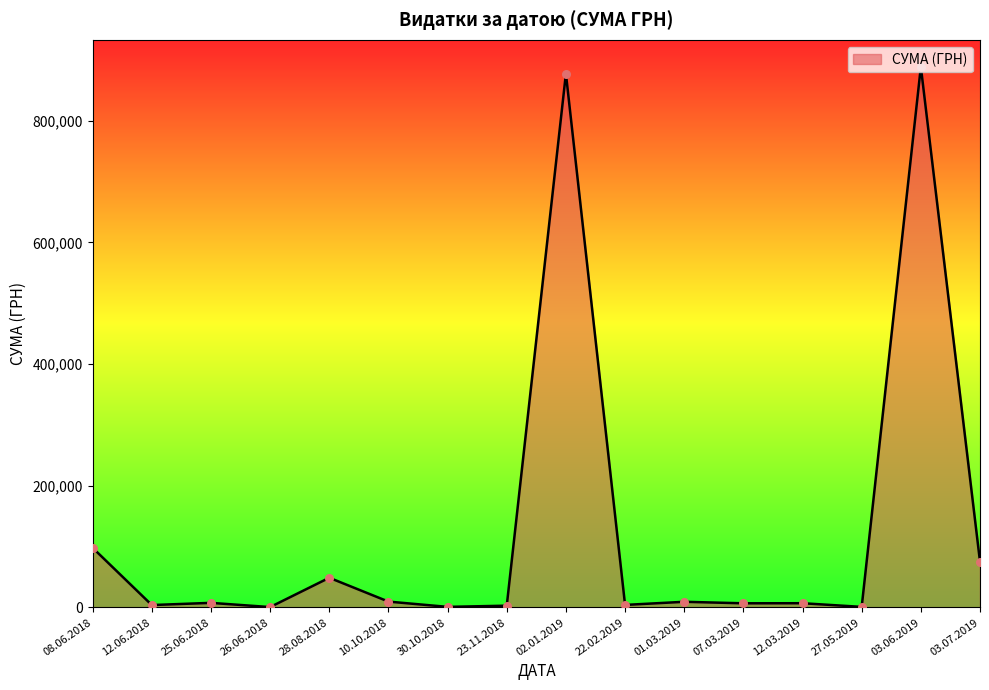

What is the maximum value shown in the chart?

888317.1